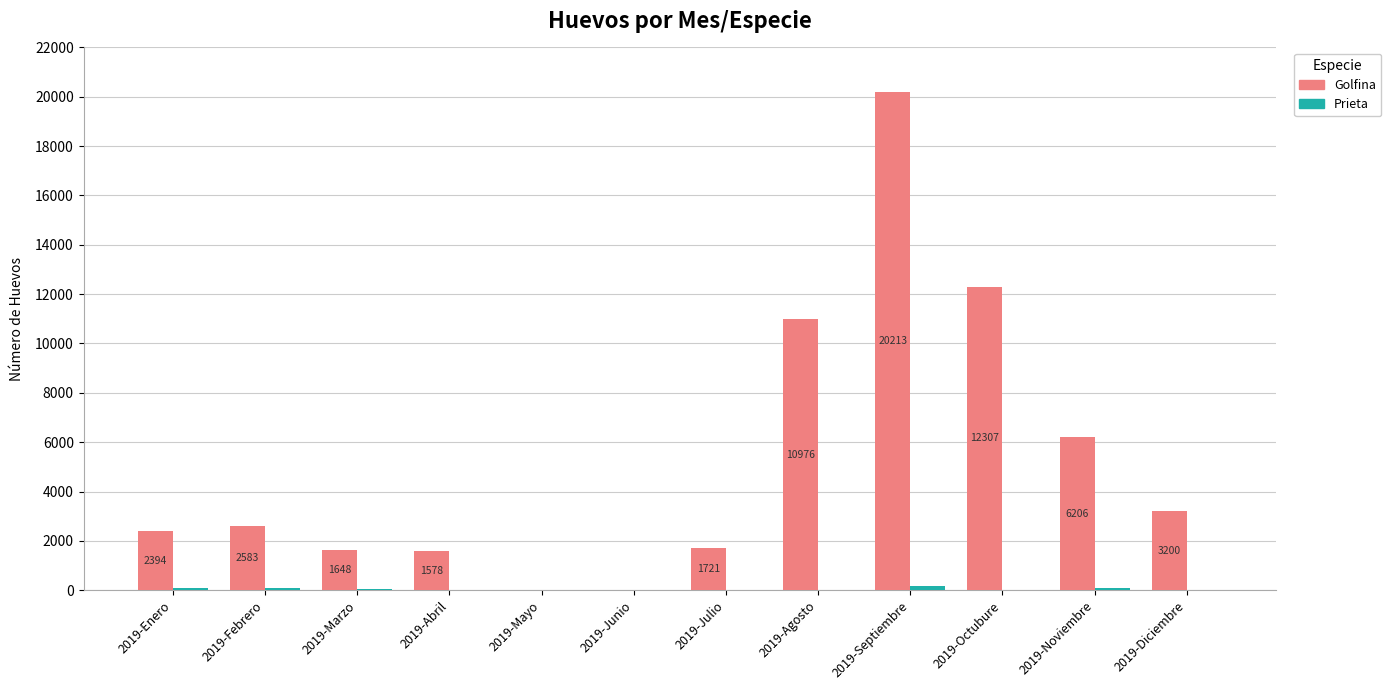

The value of Golfina at 2019-Enero is 3432. True or false?

False